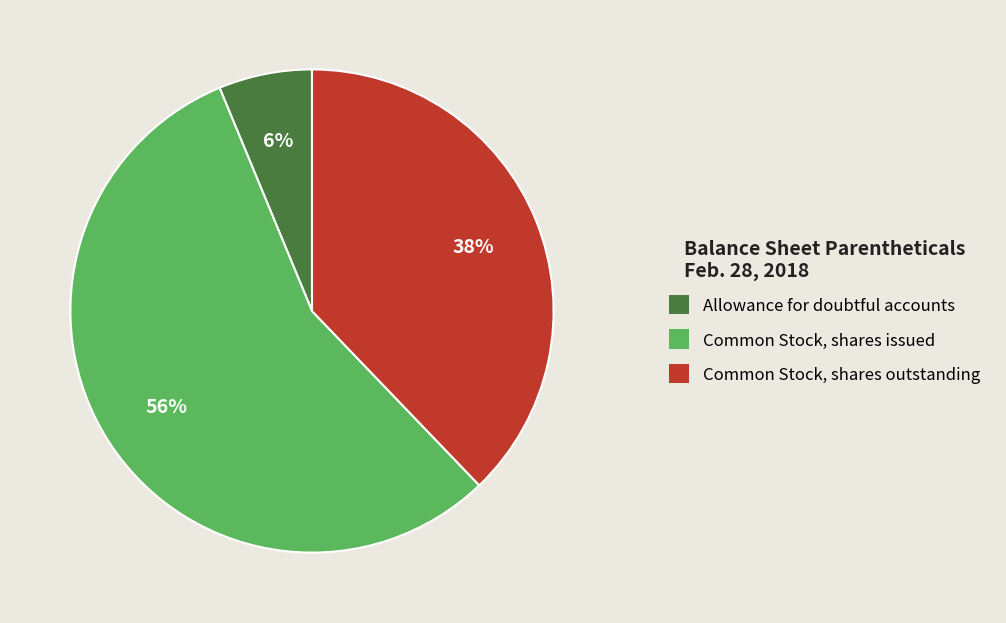

What is the smallest slice in the pie chart?

Allowance for doubtful accounts